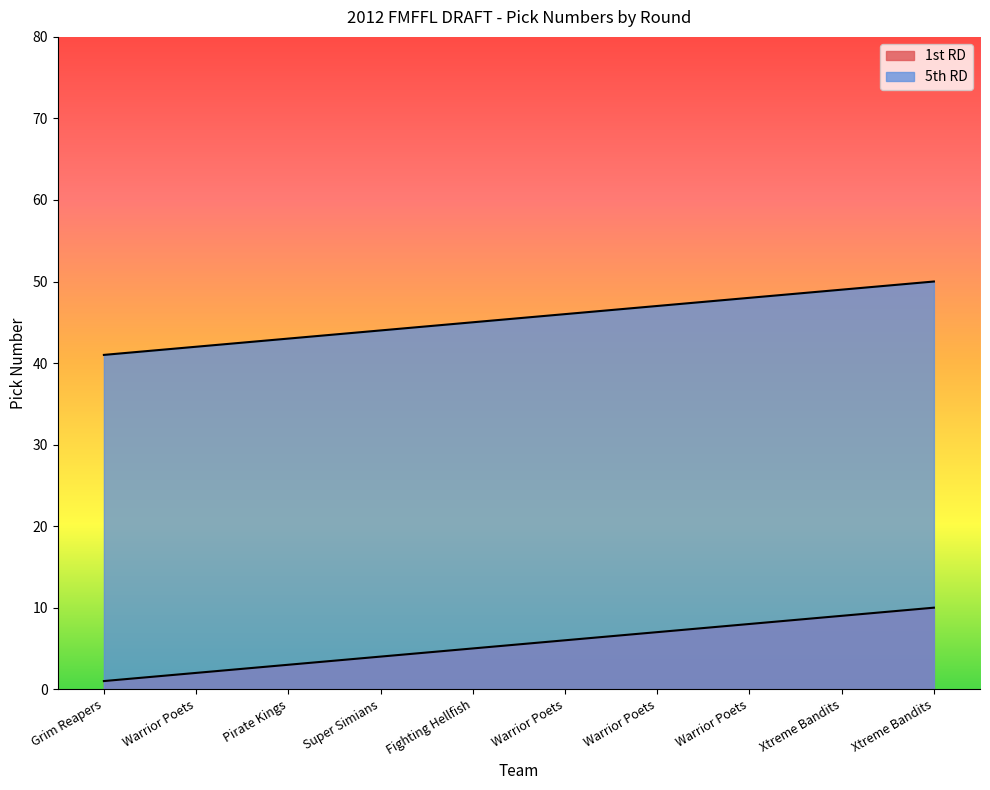

What are all the series names shown in the legend?

1st RD, 5th RD